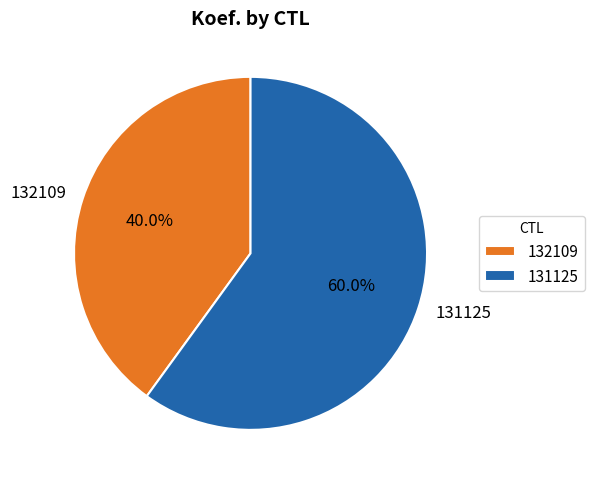

What is the largest slice in the pie chart?

131125